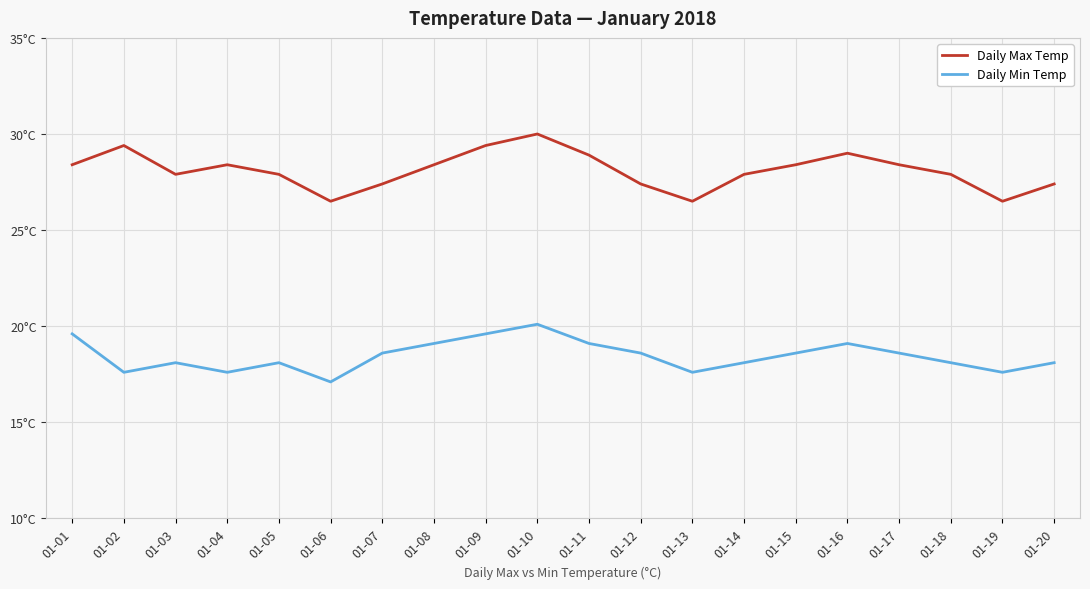

At which category does Daily Max Temp reach its first local valley?

01-03